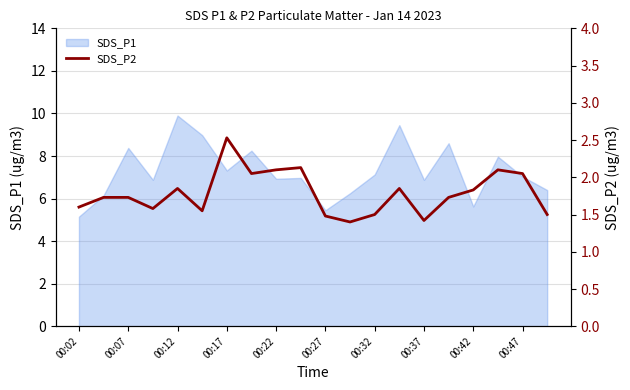

Reading left to right, list all the values displayed in this chart.

1.6	1.7	1.7	1.6	1.9	1.6	2.5	2.0	2.1	2.1	1.5	1.4	1.5	1.9	1.4	1.7	1.8	2.1	2.0	1.5